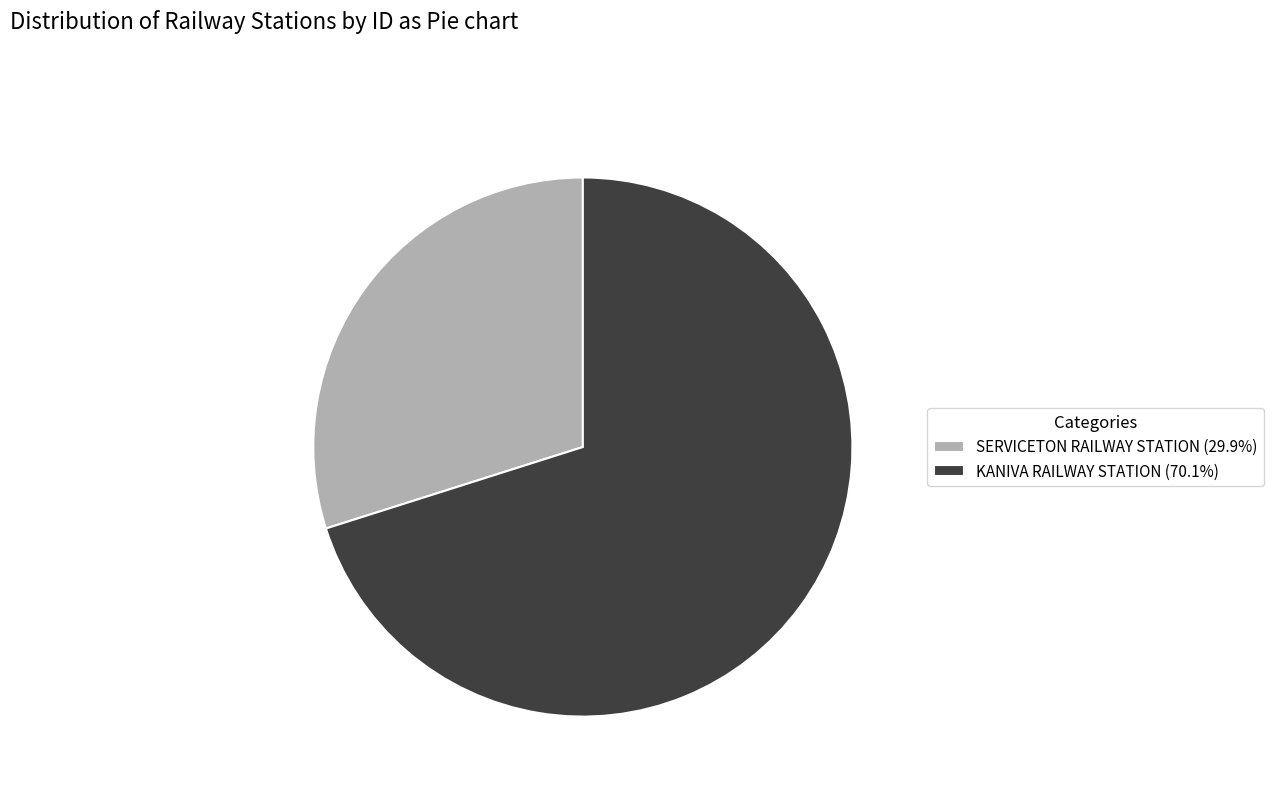

Combined, do KANIVA RAILWAY STATION (70.1%) and SERVICETON RAILWAY STATION (29.9%) account for over 50%?

Yes